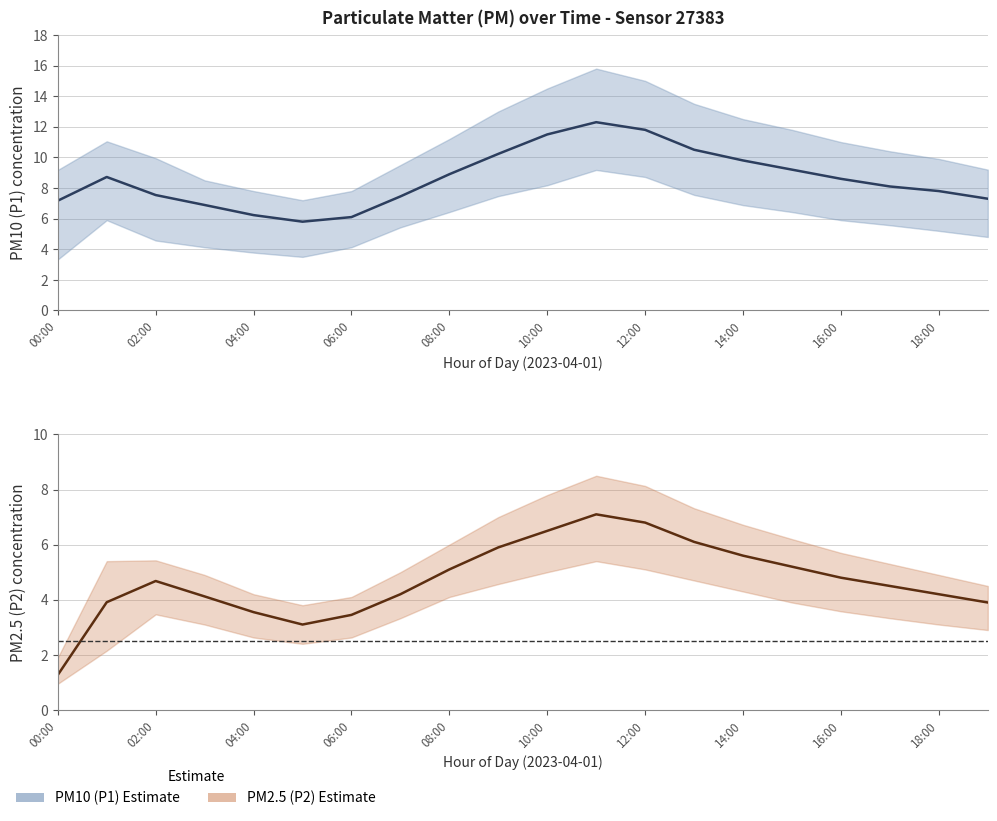

What is the sum of all P2 values?

94.0